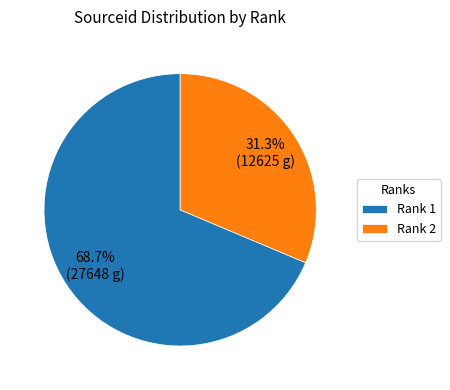

Do Rank 2 and Rank 1 together represent more than half of the pie?

Yes